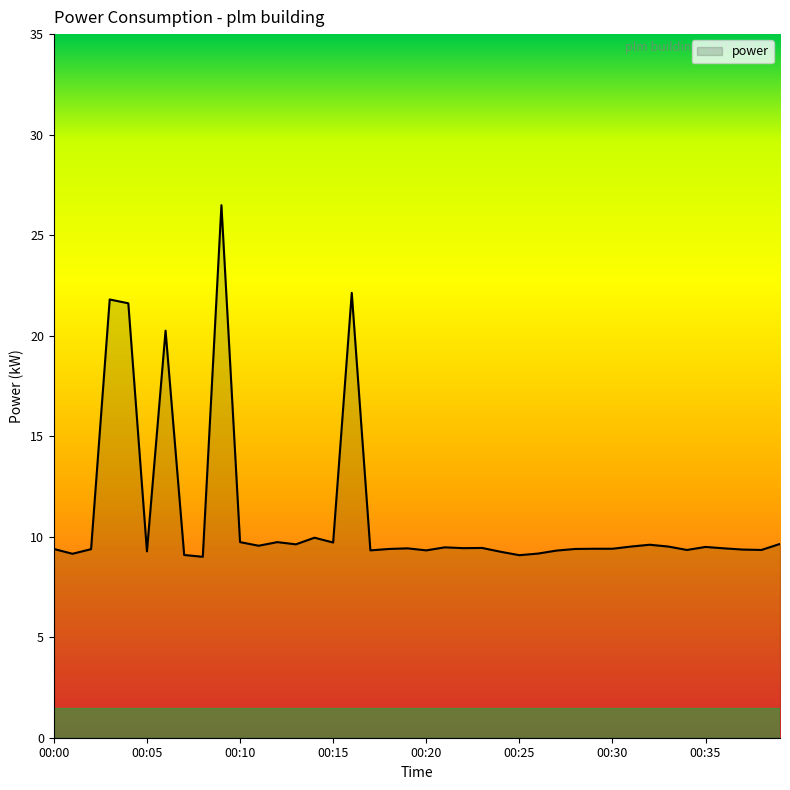

What is the maximum value shown in the chart?

26.5